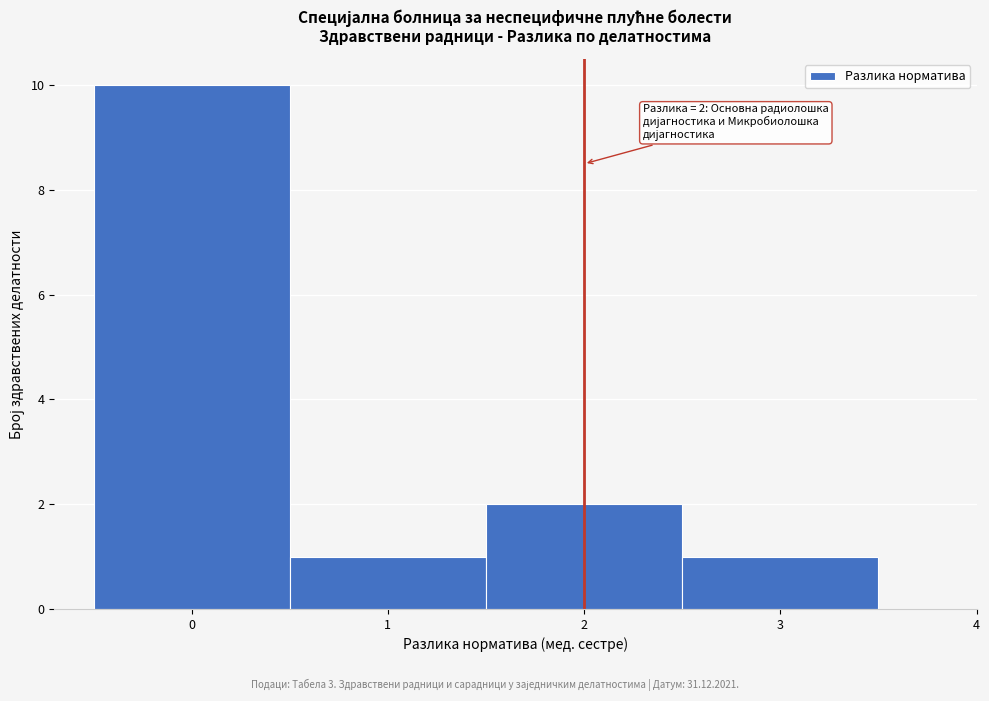

Which range on the x-axis has the tallest bar?

-0.5 to 0.5